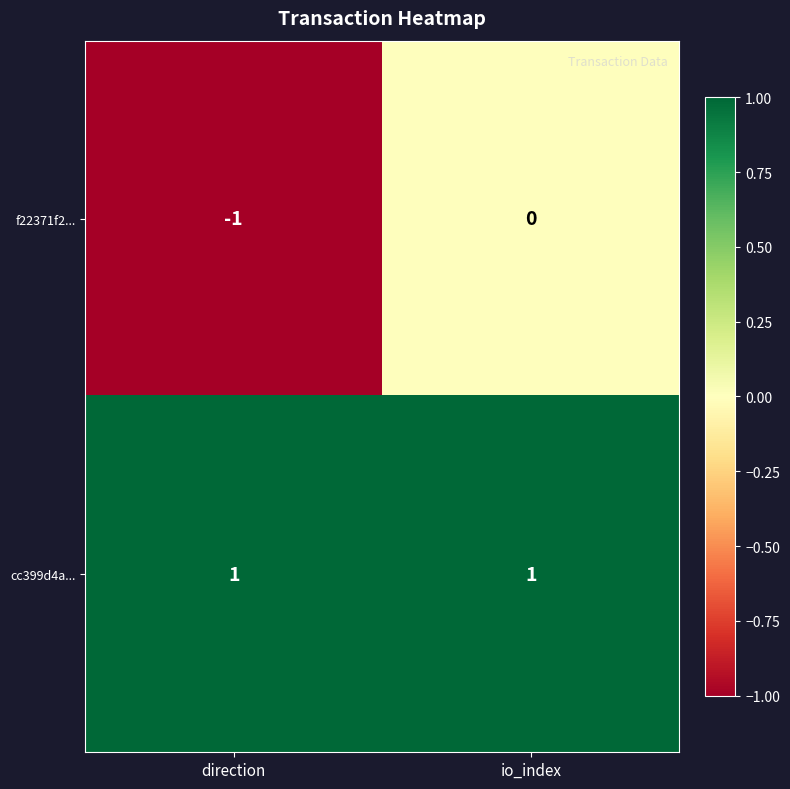

At which category is the sum across all series the highest?

io_index